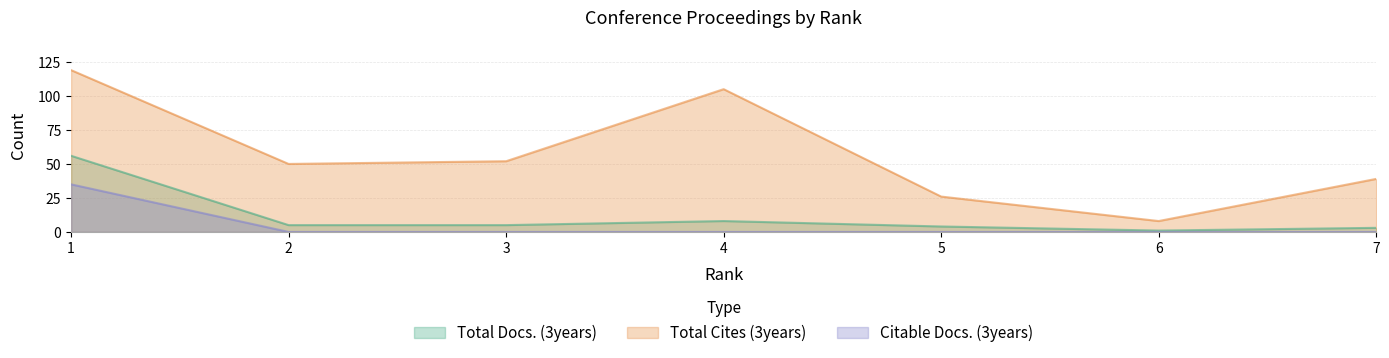

How many values in the Total Docs. (3years) series exceed 5?

2